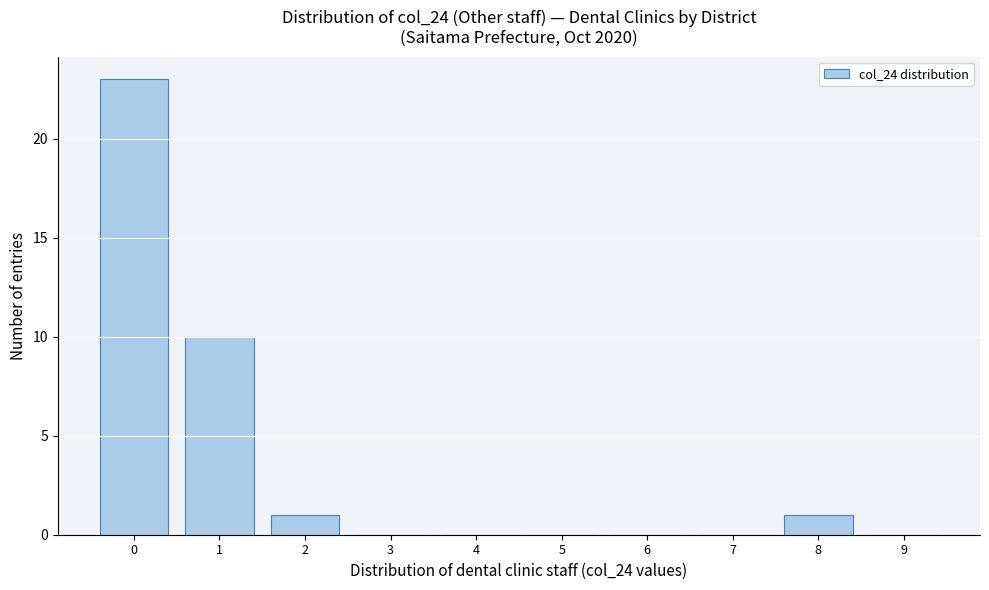

How tall is the bar that spans -0.5 to 0.5 on the x-axis? The values are not printed on the chart, so give them approximately, as read against the axis.

23